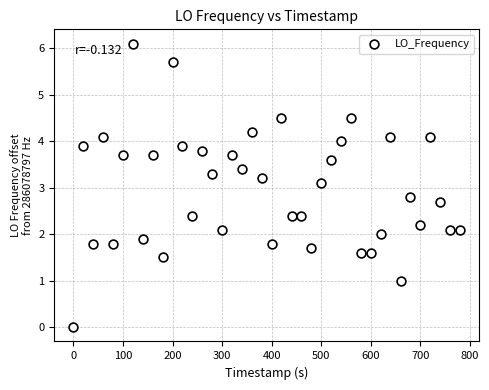

What is the range of Y values (max minus min)?

6.1